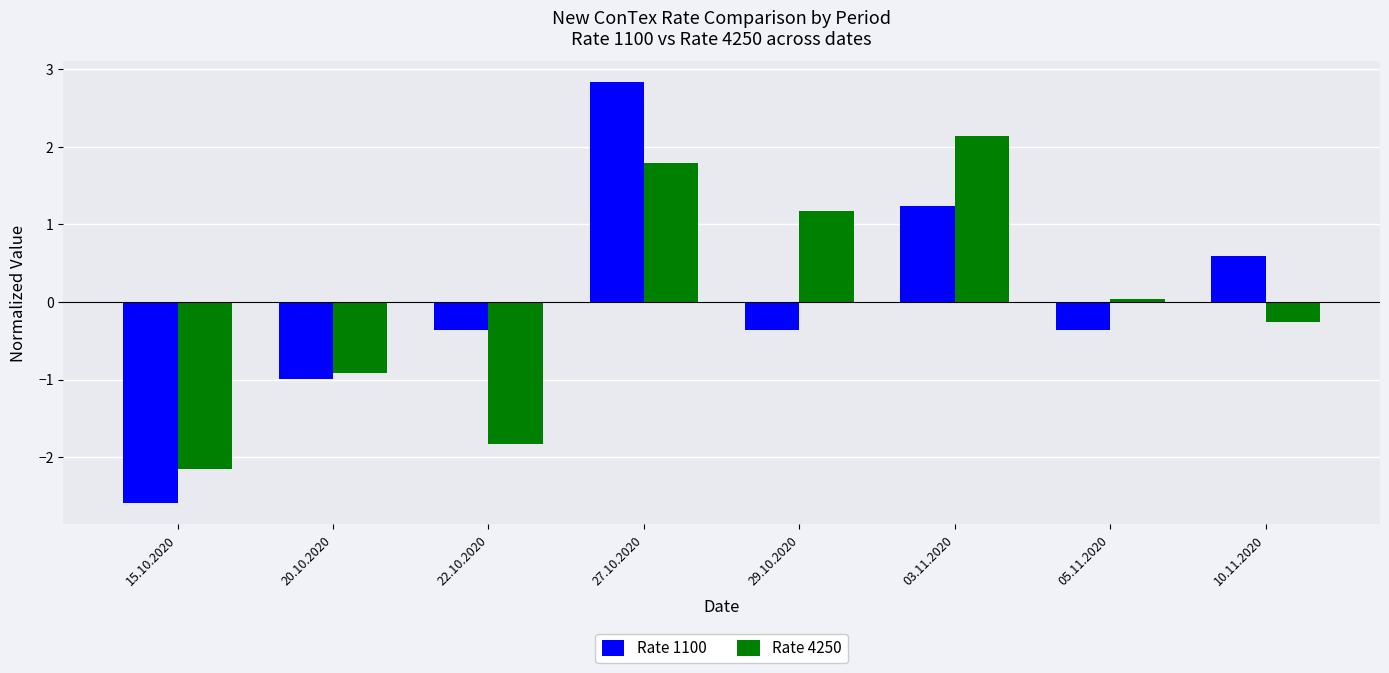

How many negative values does the Rate 1100 series have?

5